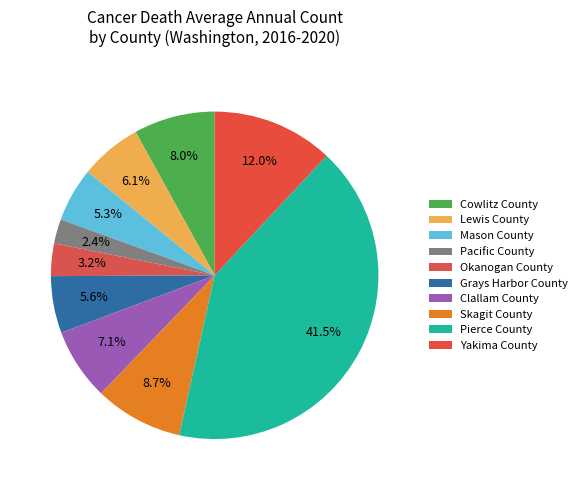

Which category has the biggest portion of the pie?

Pierce County